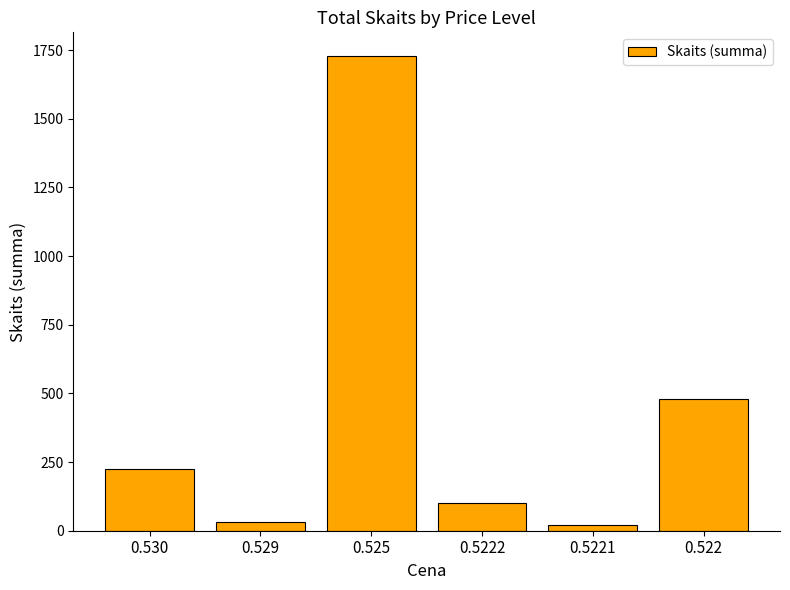

What is the difference between the values at 0.5221 and 0.5222?

80